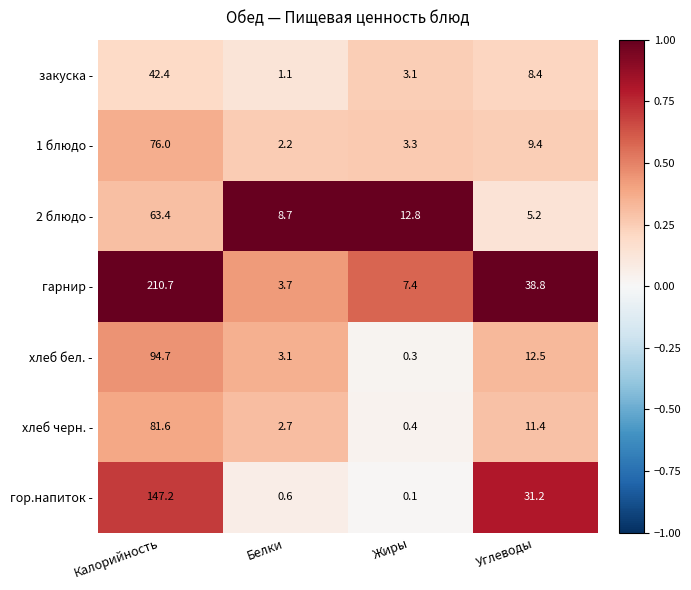

Rank the series by their maximum value, from lowest to highest.

закуска -, 2 блюдо -, 1 блюдо -, хлеб черн. -, хлеб бел. -, гор.напиток -, гарнир -